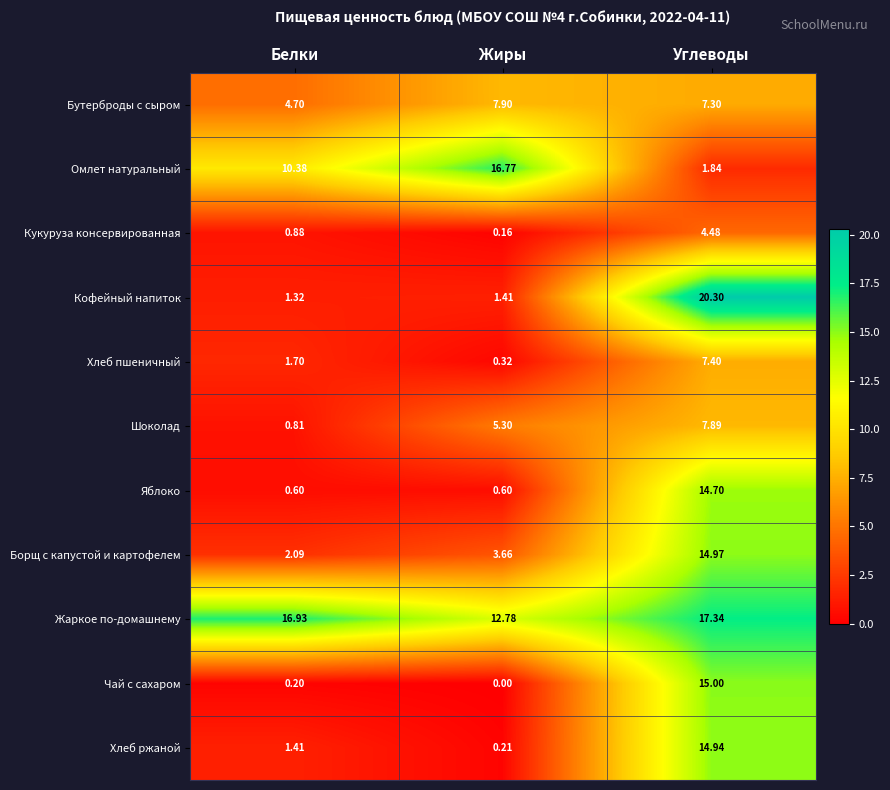

Which series has the largest total across all categories?

Жаркое по-домашнему